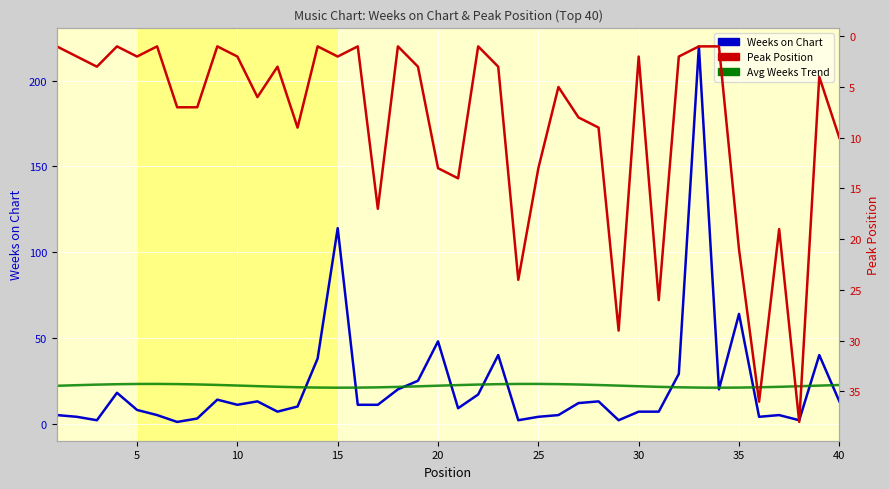

True or false: Peak Position has a value of 9.8 at 30.

False